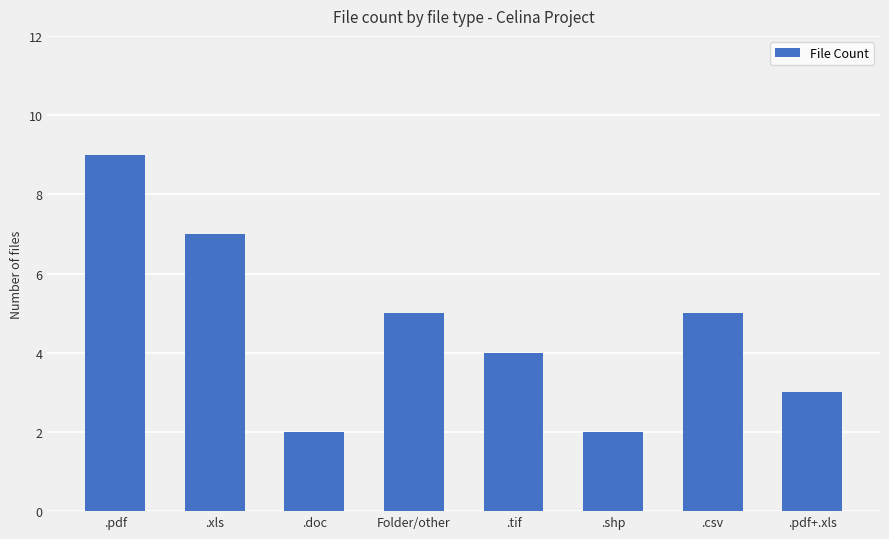

Between .pdf and .doc, which is larger?

.pdf